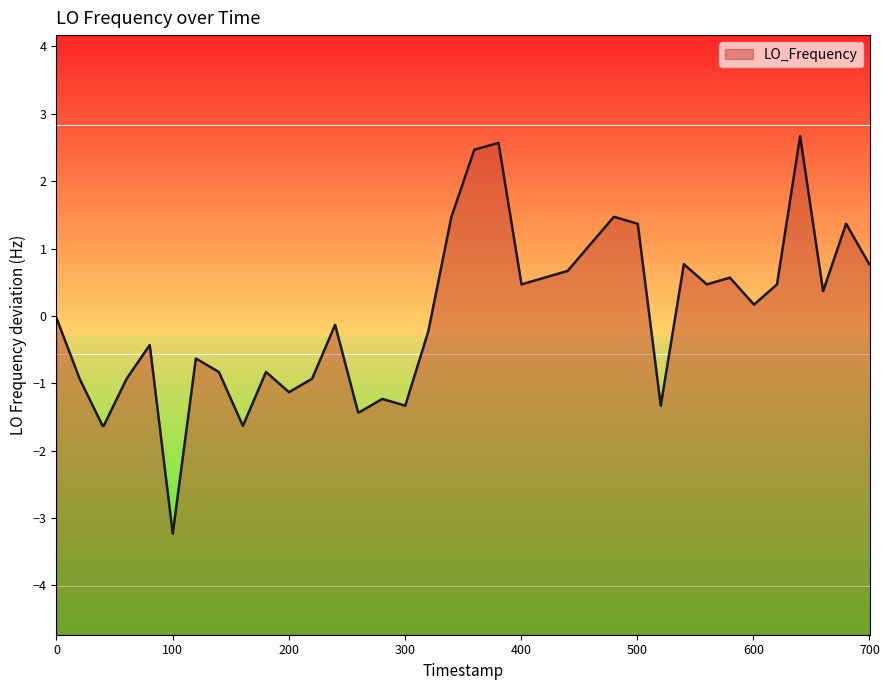

How many interior local valleys (lower than both neighbors) does the data have?

9